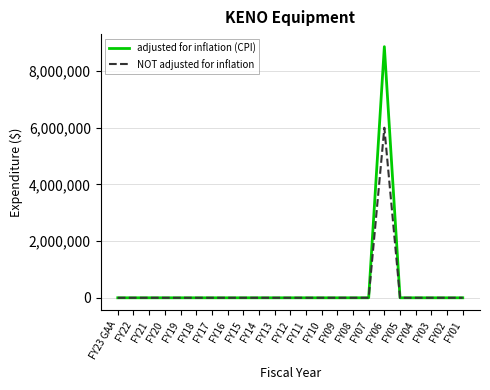

Reading left to right, list all the values displayed in this chart.

adjusted for inflation (CPI): FY23 GAA=0	FY22=0	FY21=0	FY20=0	FY19=0	FY18=0	FY17=0	FY16=0	FY15=0	FY14=0	FY13=0	FY12=0	FY11=0	FY10=0	FY09=0	FY08=0	FY07=0	FY06=8860127	FY05=0	FY04=0	FY03=0	FY02=0	FY01=0
NOT adjusted for inflation: FY23 GAA=0	FY22=0	FY21=0	FY20=0	FY19=0	FY18=0	FY17=0	FY16=0	FY15=0	FY14=0	FY13=0	FY12=0	FY11=0	FY10=0	FY09=0	FY08=0	FY07=0	FY06=6000000	FY05=0	FY04=0	FY03=0	FY02=0	FY01=0